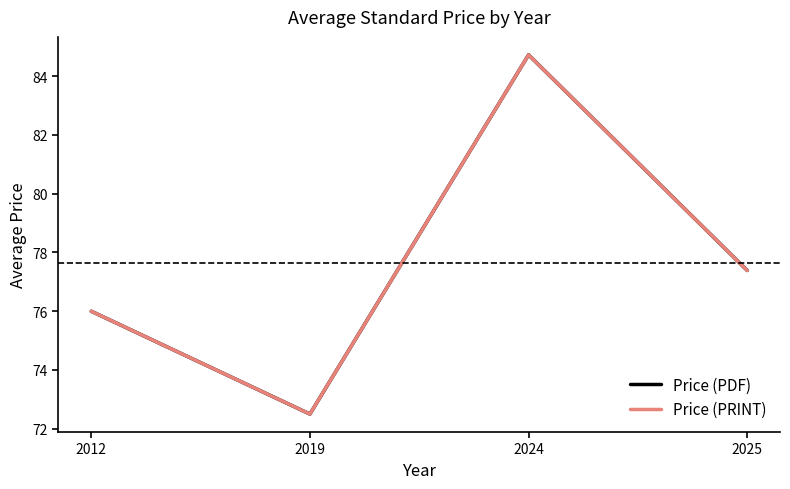

Does the chart display data point markers on the line(s)?

No